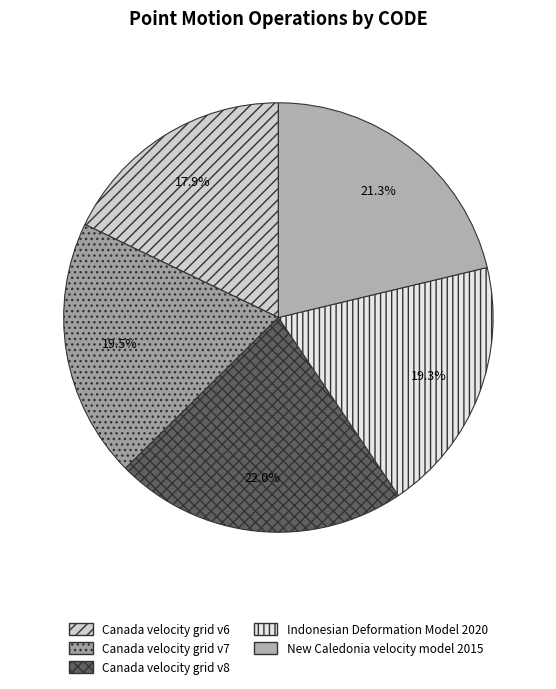

To the nearest percent, what is the difference between the largest and smallest slice percentages?

4%